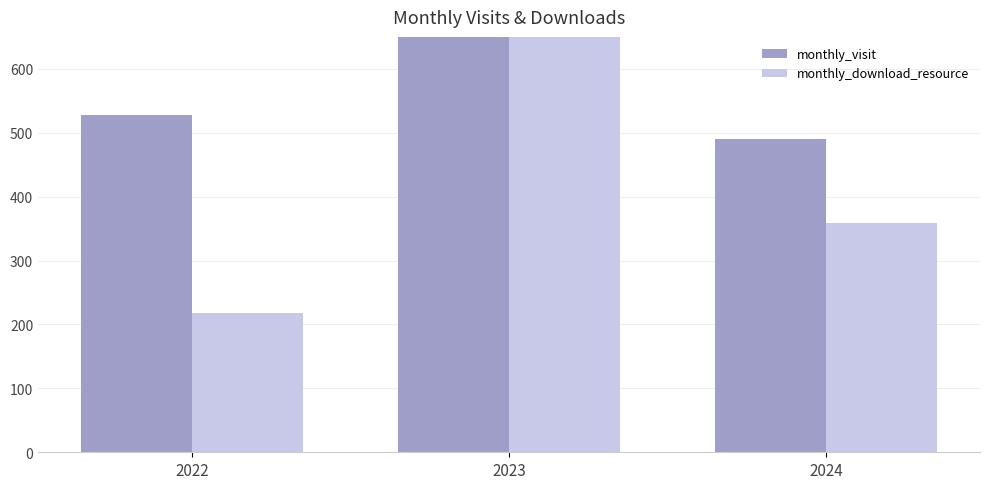

List the labels in order of monthly_visit value, smallest first.

2024, 2022, 2023